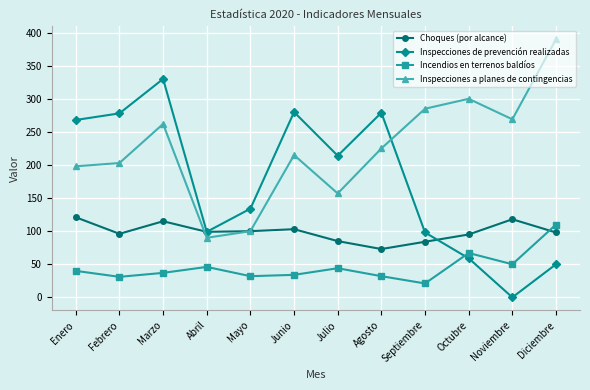

At Enero, list the series in order from smallest to largest.

Incendios en terrenos baldíos, Choques (por alcance), Inspecciones a planes de contingencias, Inspecciones de prevención realizadas